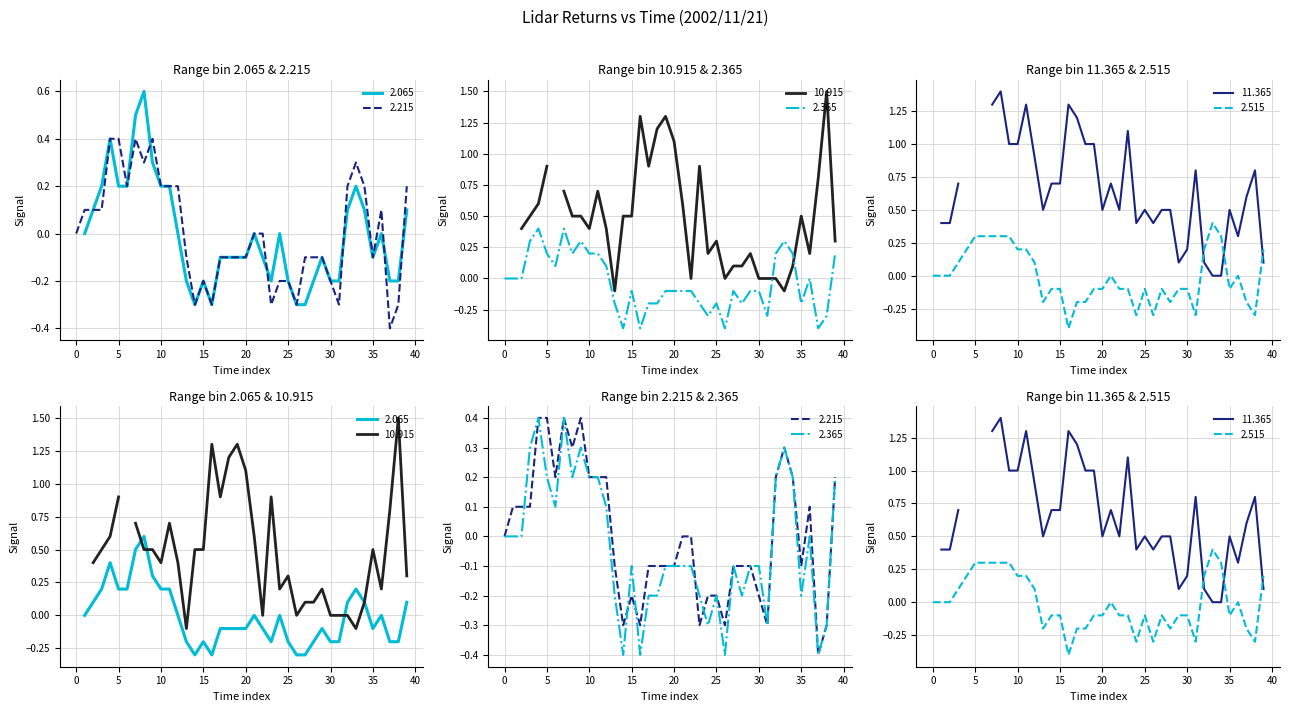

The value of 2.515 at 02:20 is -0.1. True or false?

True